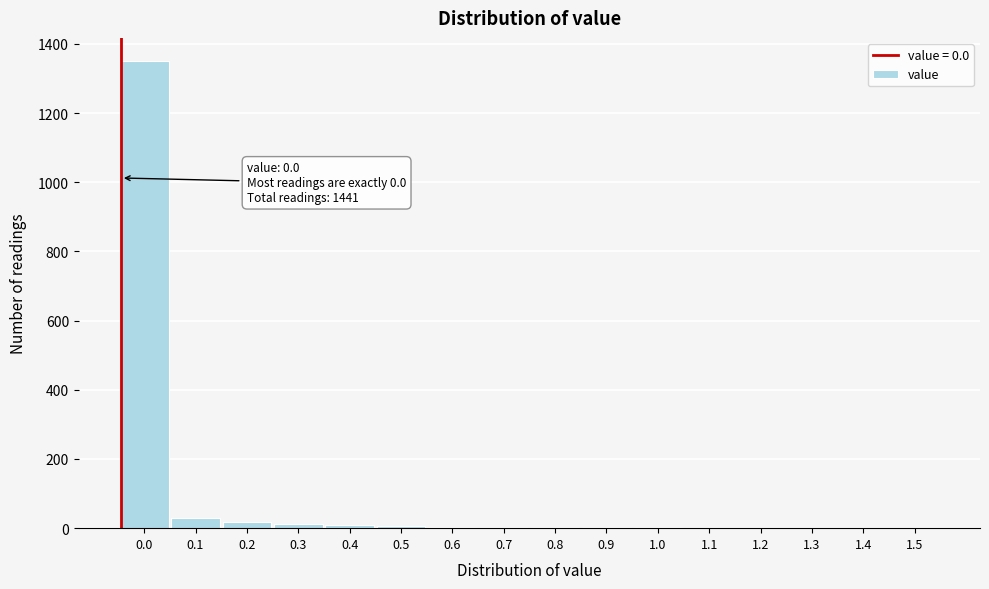

What is the maximum value shown in the chart?

1350